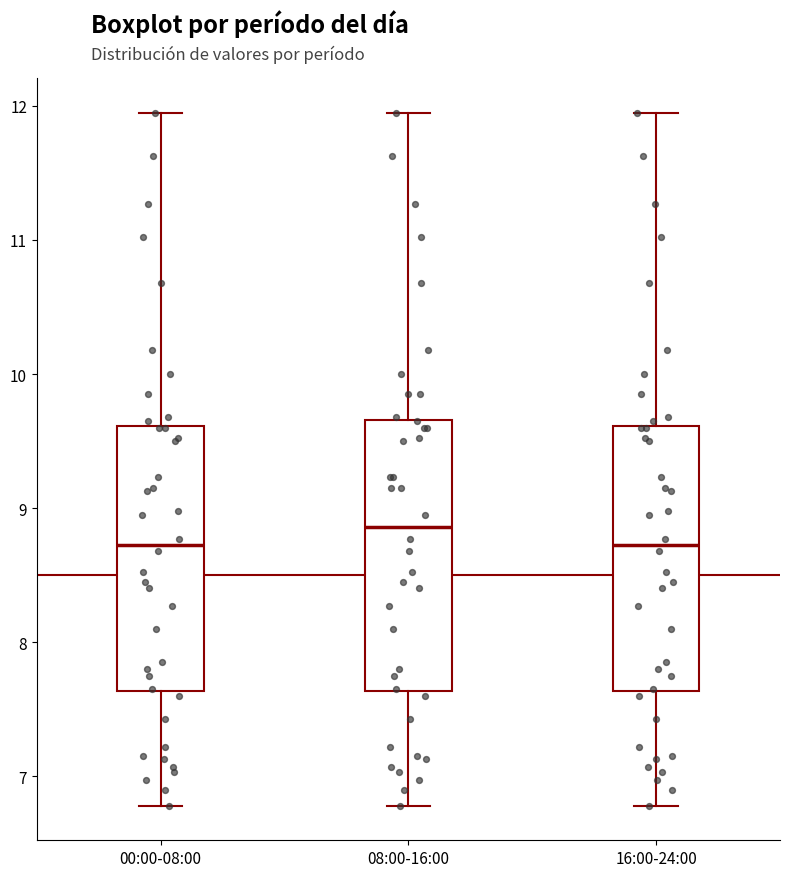

Where is the upper edge of the box for 08:00-16:00 on the y-axis? The values are not printed on the chart, so give them approximately, as read against the axis.

9.7